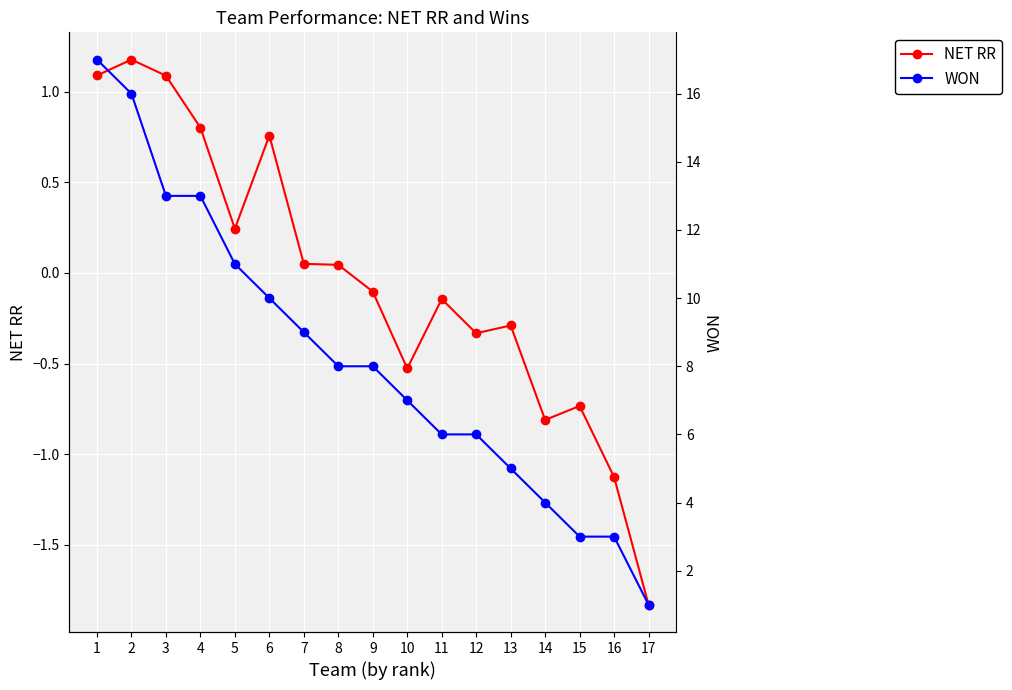

True or false: NET RR has a value of 0.1 at 7.

True